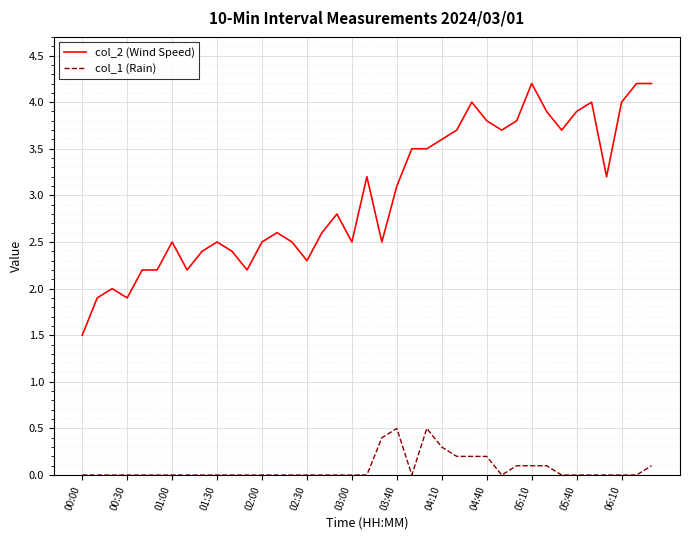

What is the sum of all col_2 (Wind Speed) values?

117.4